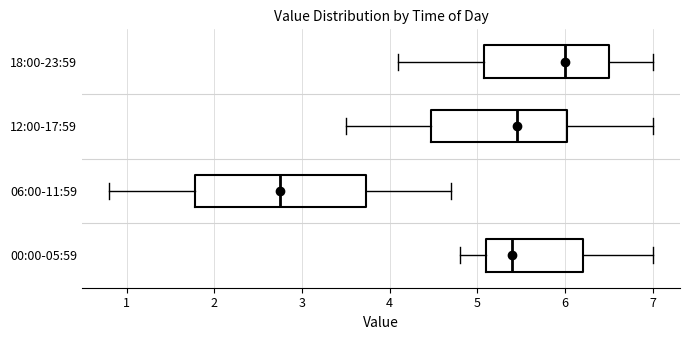

Reading bottom to top, transcribe this box plot: for each box, give where its median line is, the range the box spans, and where its two whiskers end, as read against the x-axis. The values are not printed on the chart, so give them approximately, as read against the axis.

00:00-05:59: median 5.4, box 5.1 to 6.2, whiskers 4.8 to 7.0
06:00-11:59: median 2.8, box 1.8 to 3.7, whiskers 0.8 to 4.7
12:00-17:59: median 5.5, box 4.5 to 6.0, whiskers 3.5 to 7.0
18:00-23:59: median 6.0, box 5.1 to 6.5, whiskers 4.1 to 7.0